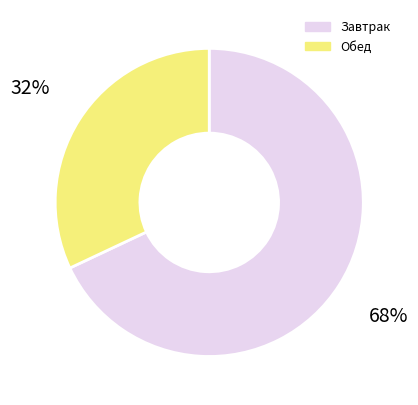

Is there a majority slice in this chart?

Yes